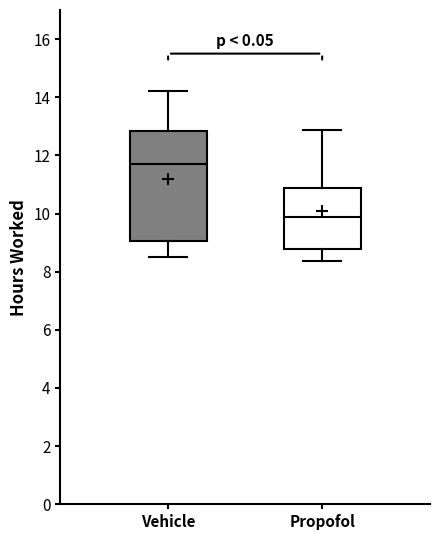

Reading left to right, transcribe this box plot: for each box, give where its median line is, the range the box spans, and where its two whiskers end, as read against the y-axis. The values are not printed on the chart, so give them approximately, as read against the axis.

Vehicle: median 11.8, box 9.0 to 12.8, whiskers 8.6 to 14.2
Propofol: median 9.8, box 8.8 to 10.8, whiskers 8.4 to 12.8